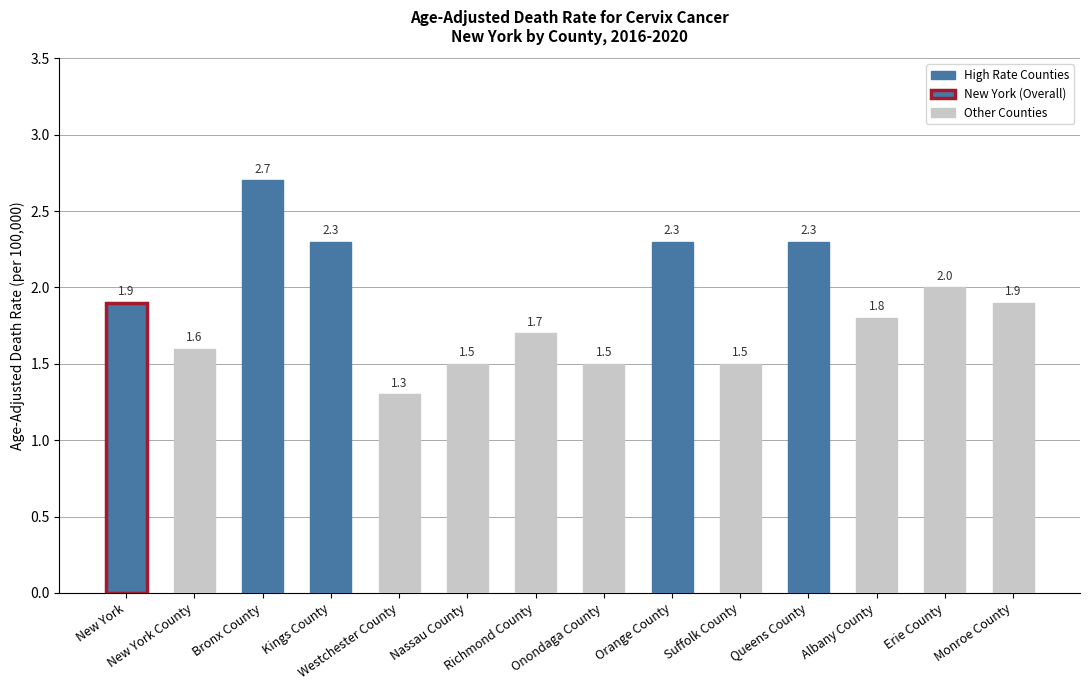

What is the value of the 9th bar from the left?

2.3